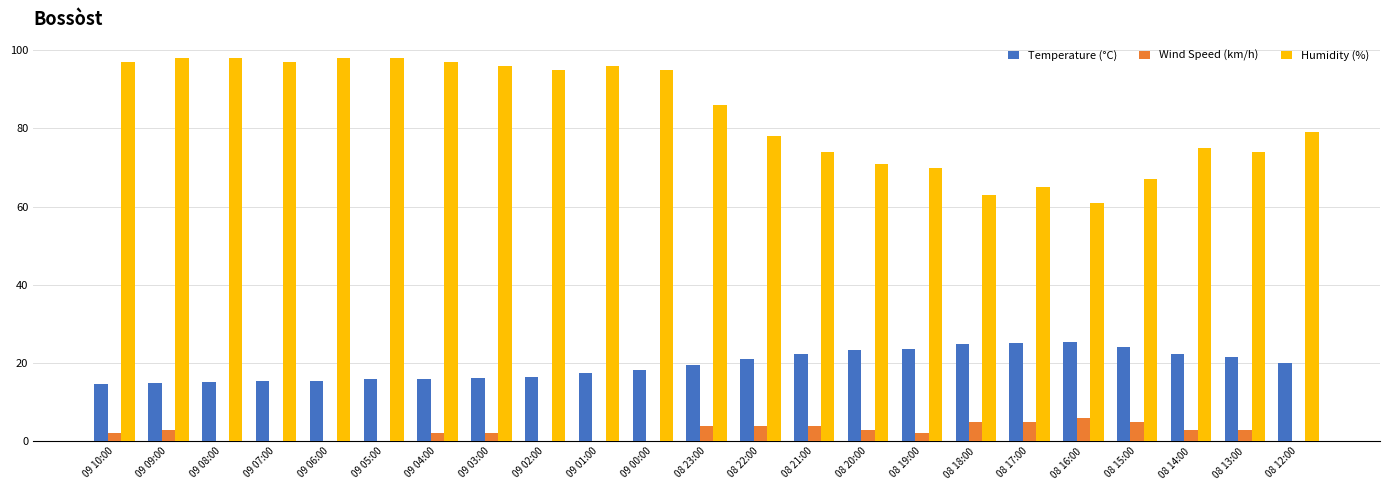

Is it true that Wind Speed (km/h) equals 4.0 at 08 21:00?

True